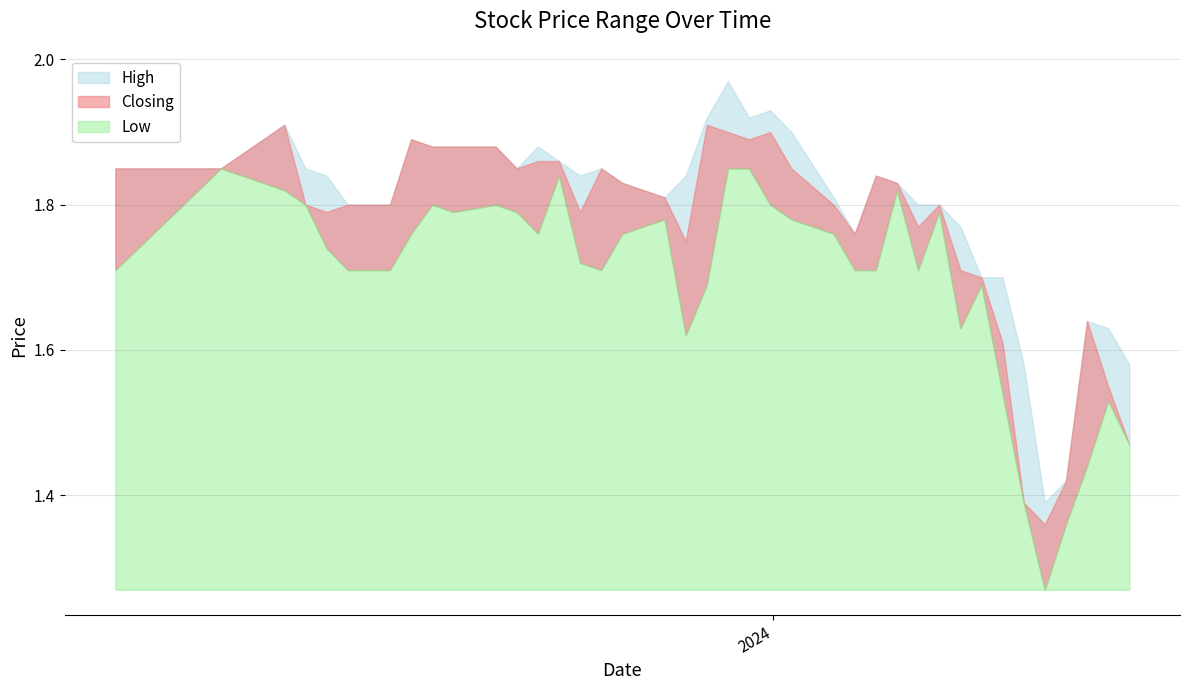

In Closing, how many points are lower than both neighbors (excluding endpoints)?

8